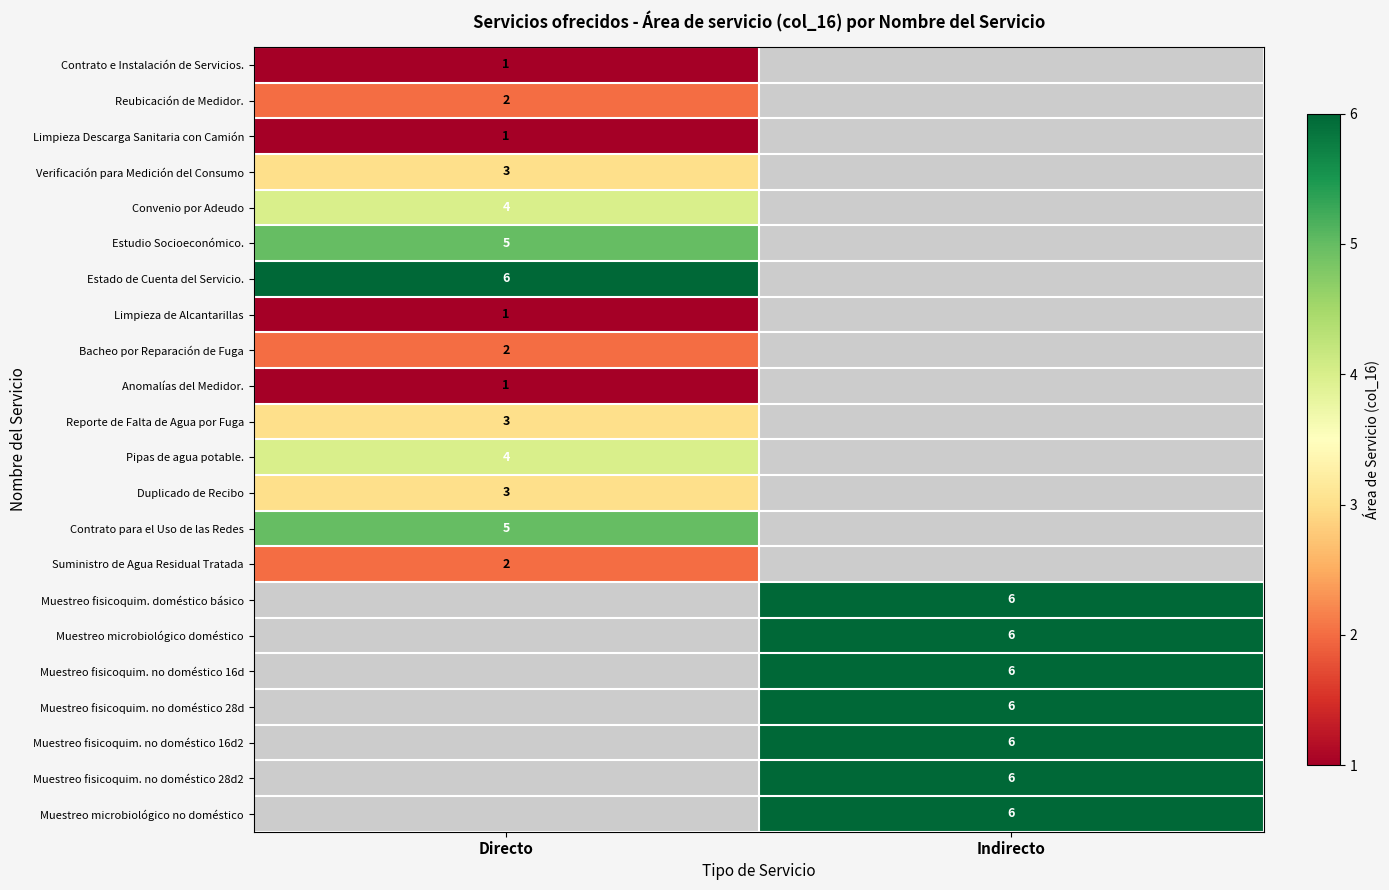

The value of Muestreo fisicoquim. no doméstico 28d at Indirecto is 1.6. True or false?

False